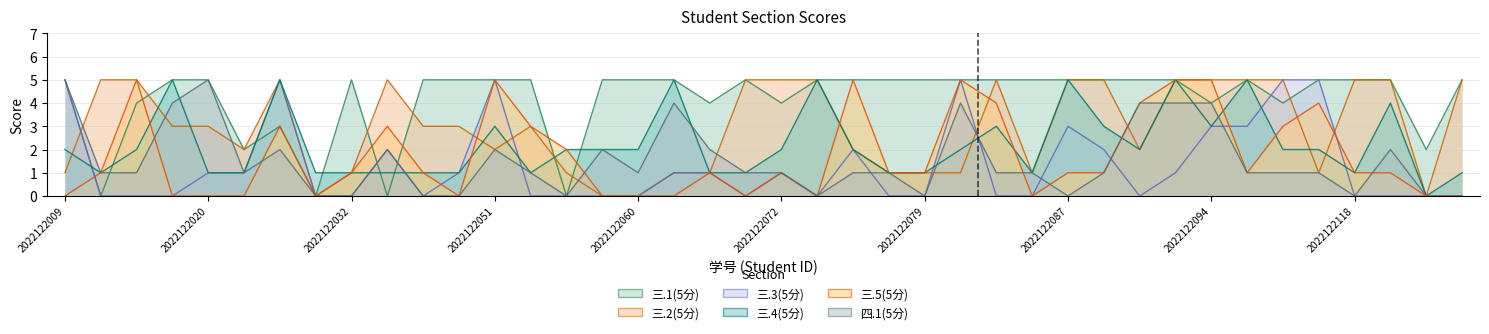

At which category is the sum across all series the highest?

2022122092